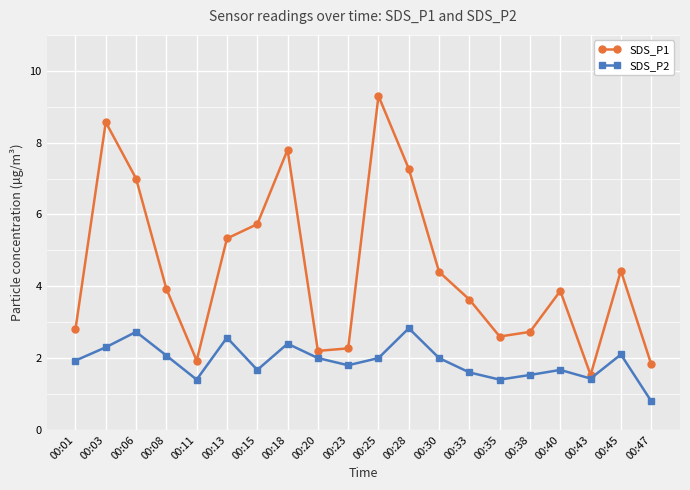

Does the chart have visible grid lines?

Yes